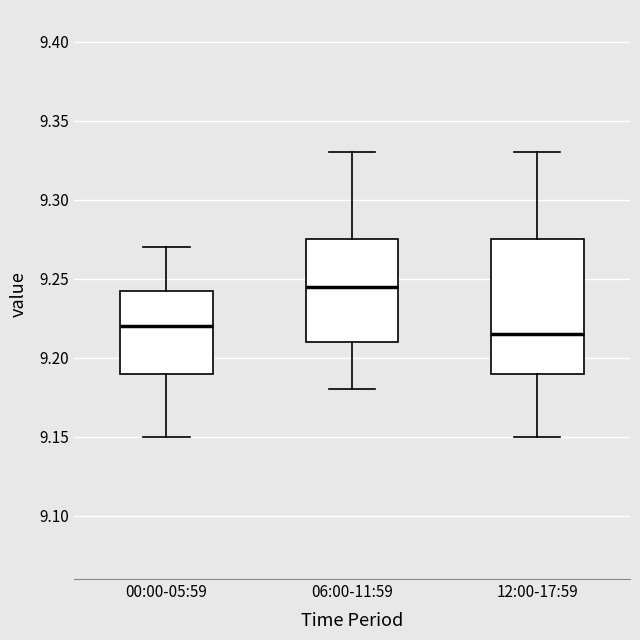

Where does the lower whisker of the box for 06:00-11:59 end on the y-axis? The values are not printed on the chart, so give them approximately, as read against the axis.

9.180